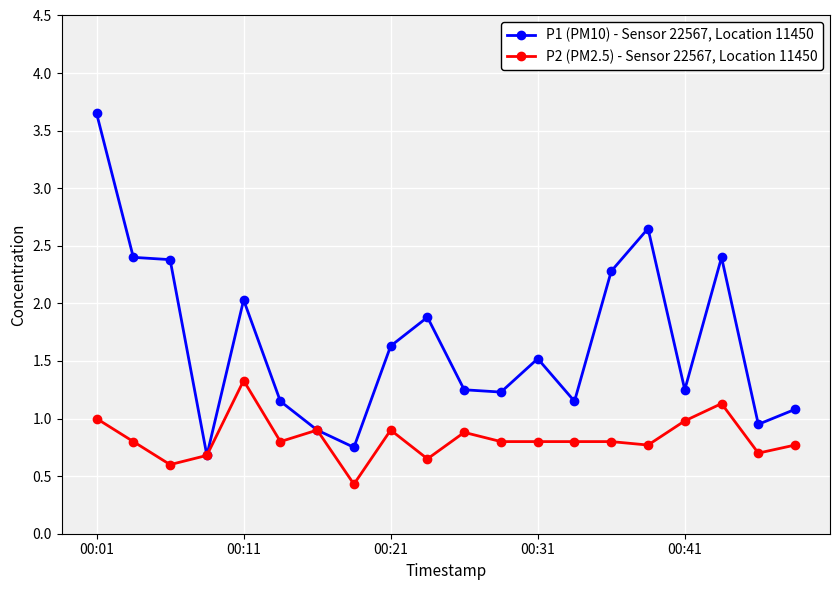

What is the value of the P1 (PM10) - Sensor 22567, Location 11450 point at the 5th from the left?

2.0